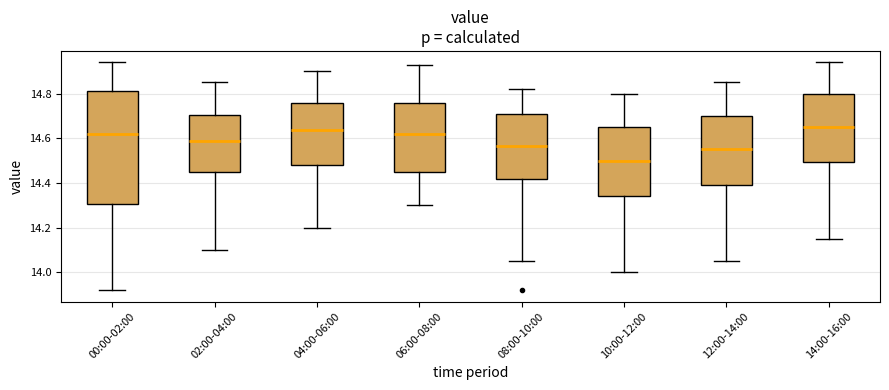

Which box's median line is the lowest?

10:00-12:00